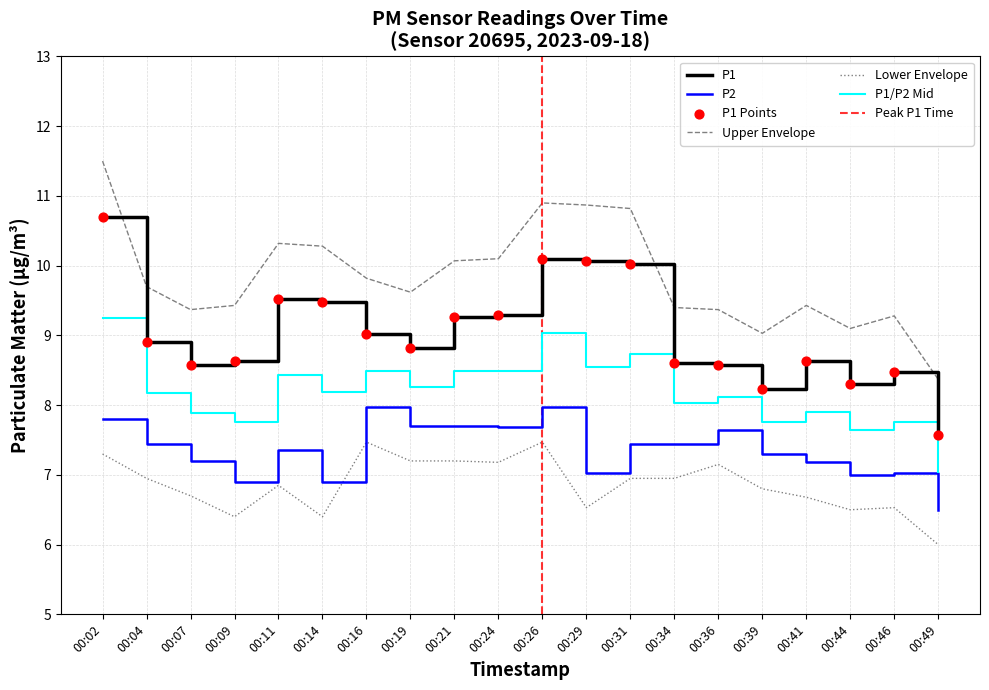

Is the value of P1 at 00:44 greater than the value of P2 at 00:41?

Yes